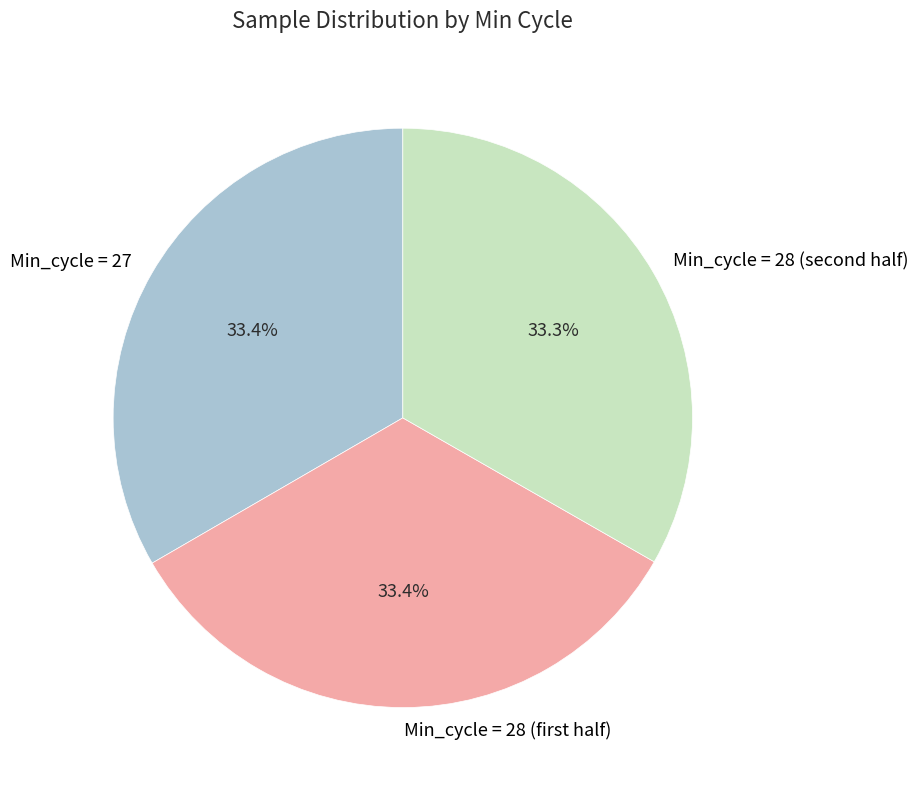

Is there a majority slice in this chart?

No